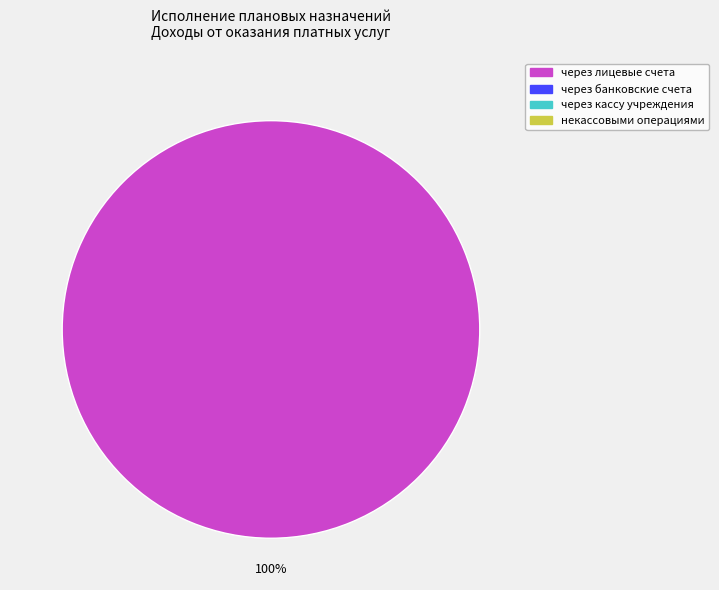

Does any single category account for the majority?

Yes